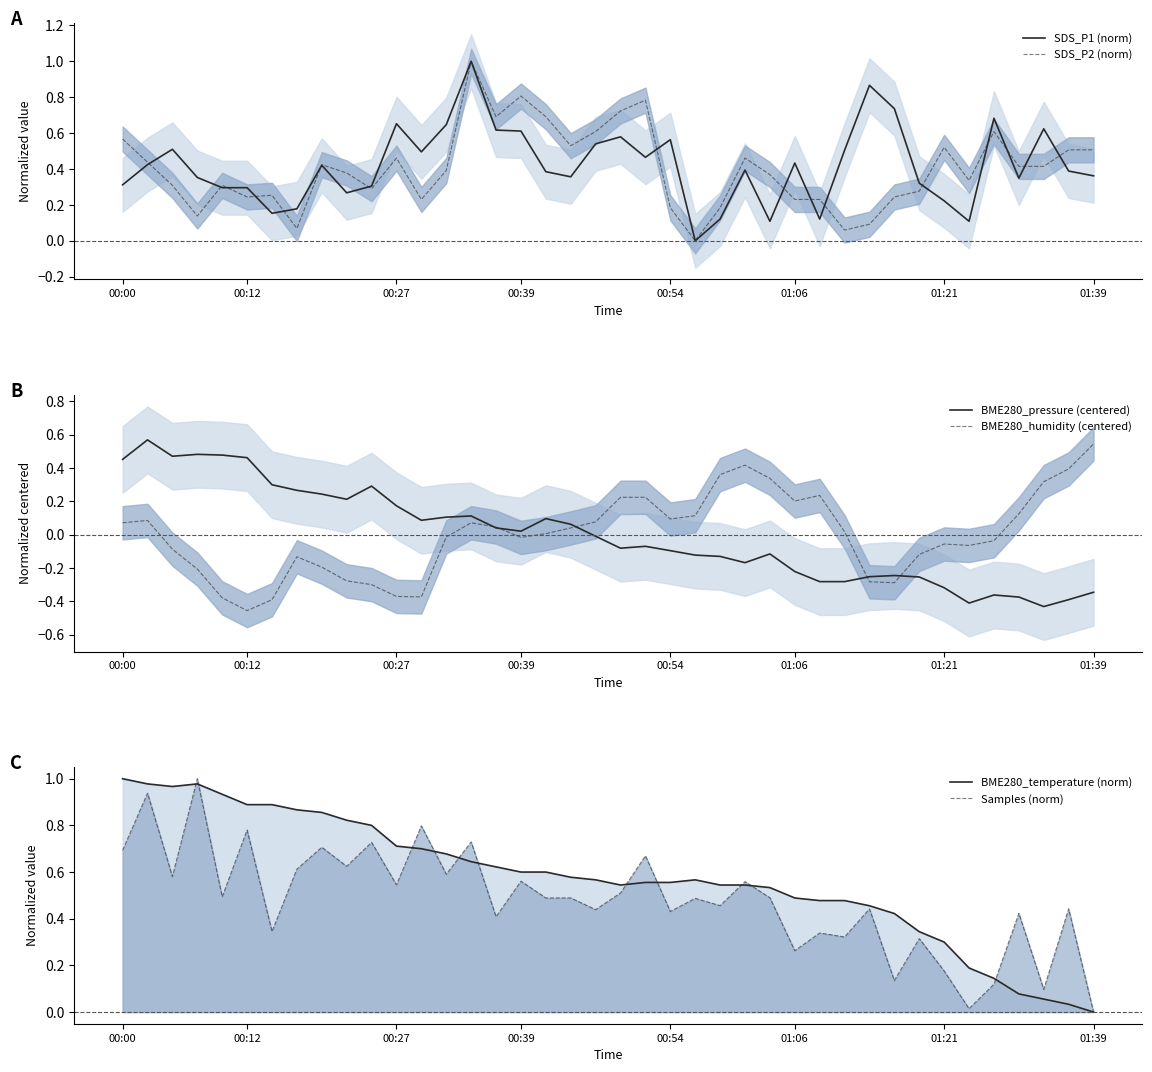

At how many categories does at least one series exceed 0?

40